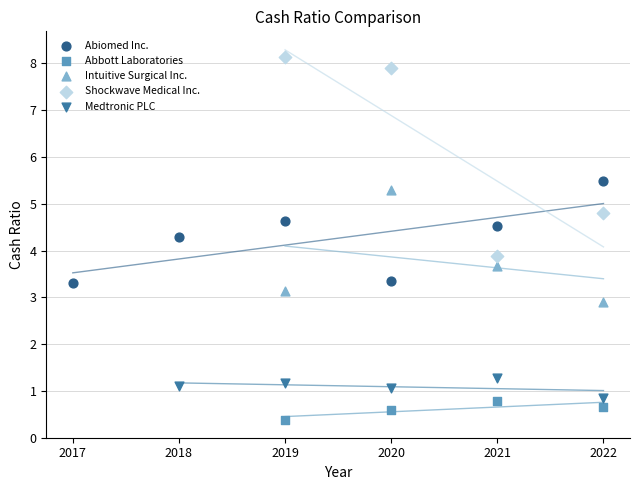

Which series reaches the minimum Y coordinate?

Abbott Laboratories